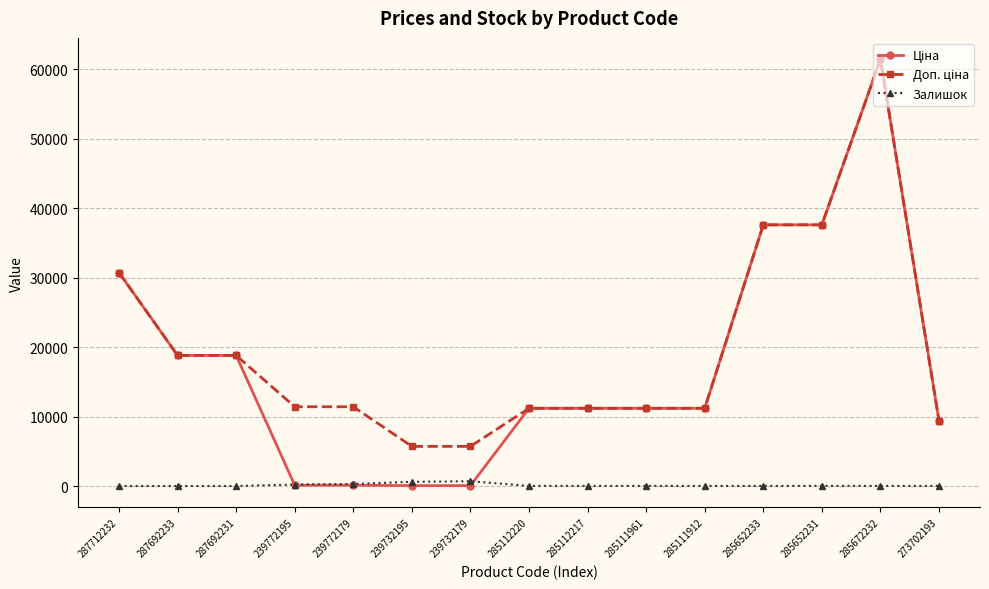

Count the number of data series in this chart.

3